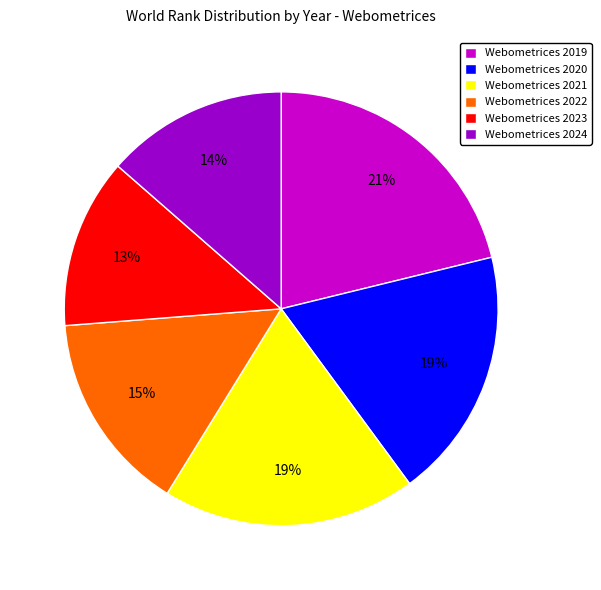

To the nearest percent, what is the combined percentage of Webometrices 2019 and Webometrices 2020?

40%